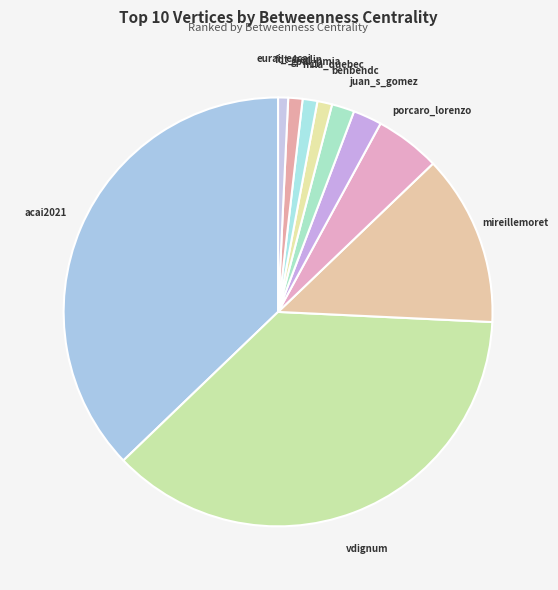

Which slice is the largest?

acai2021